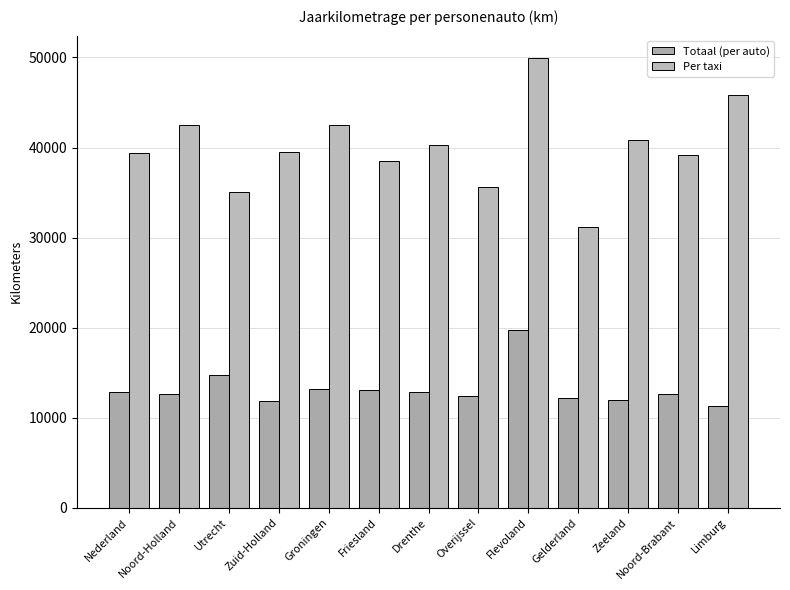

What is the difference between the maximum and second lowest values in the Totaal (per auto) series?

7806